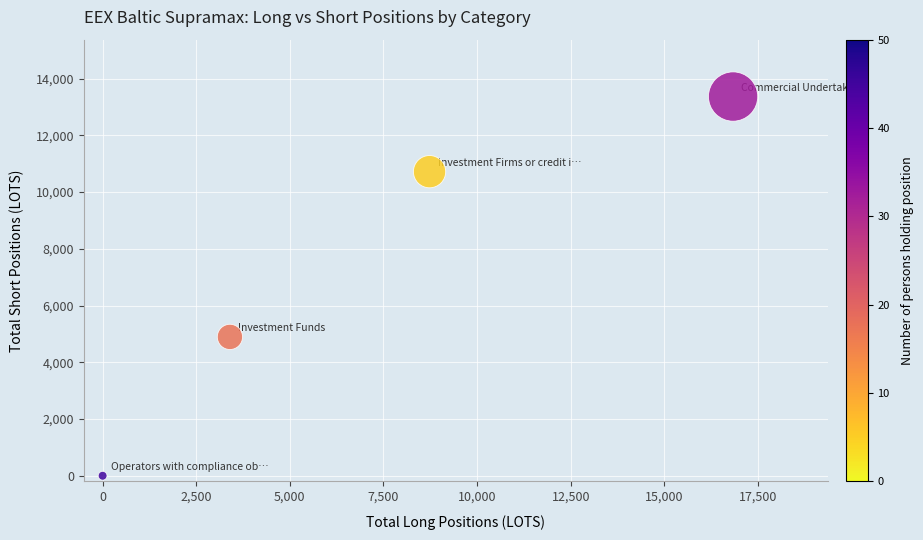

What Y value in the scatter plot is closest to 6684?

4895.0